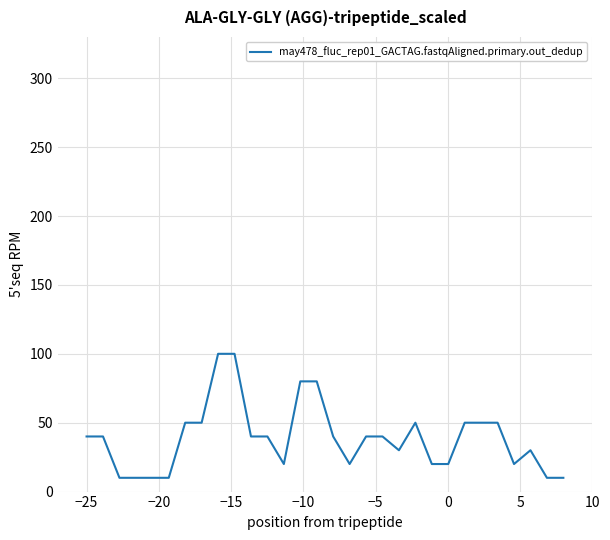

What is the maximum value shown in the chart?

100